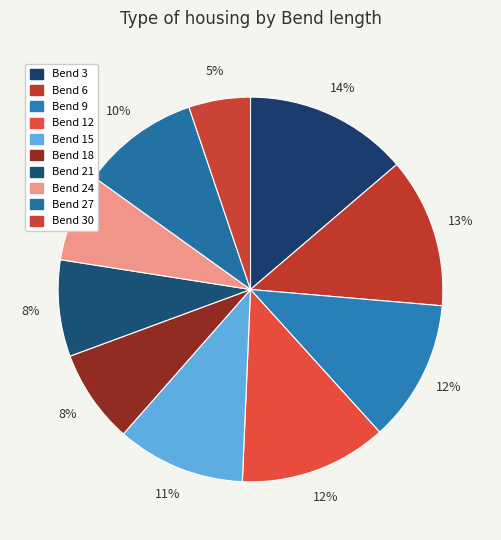

How many segments does this pie chart have?

10